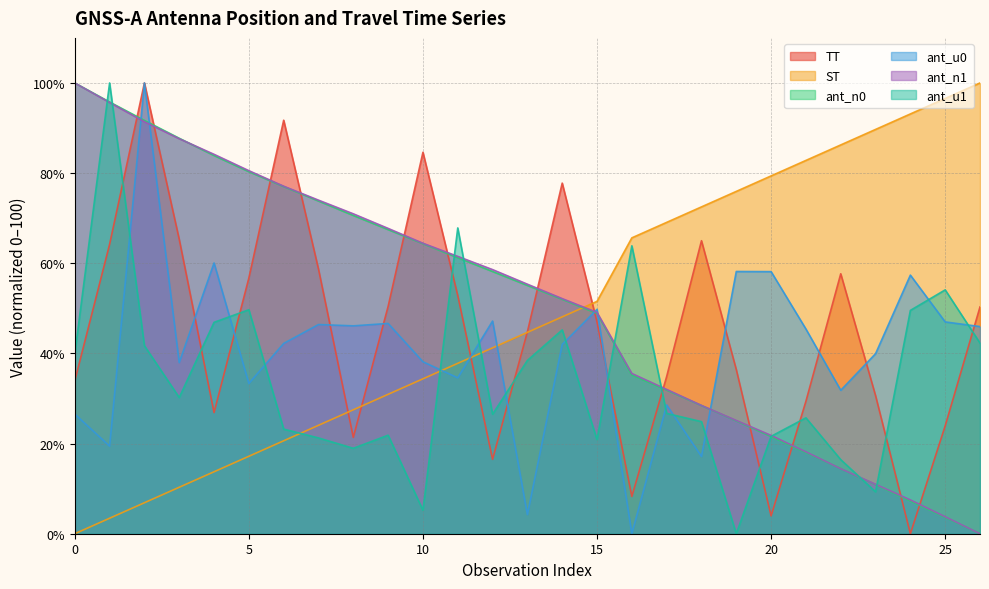

Which label corresponds to the smallest value in the chart?

24